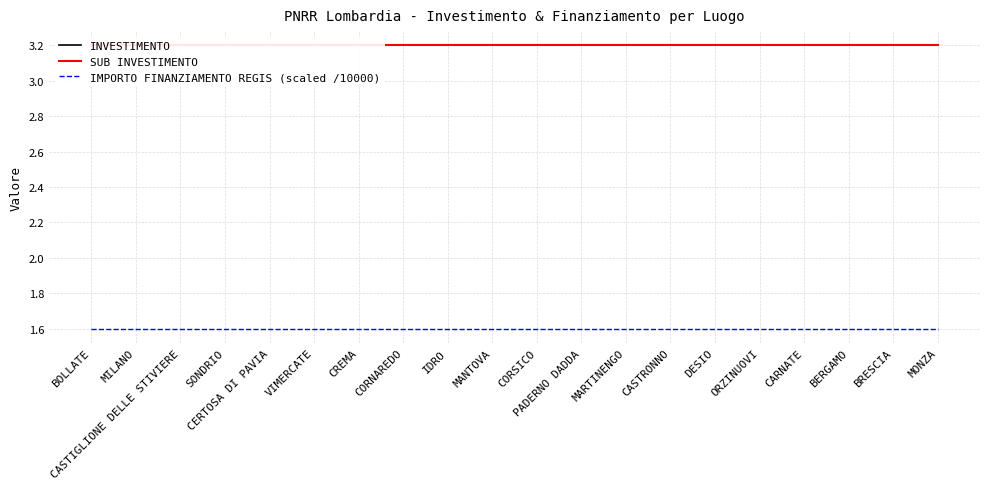

Is the value of IMPORTO FINANZIAMENTO REGIS (scaled /10000) at CERTOSA DI PAVIA greater than the value of INVESTIMENTO at MILANO?

No